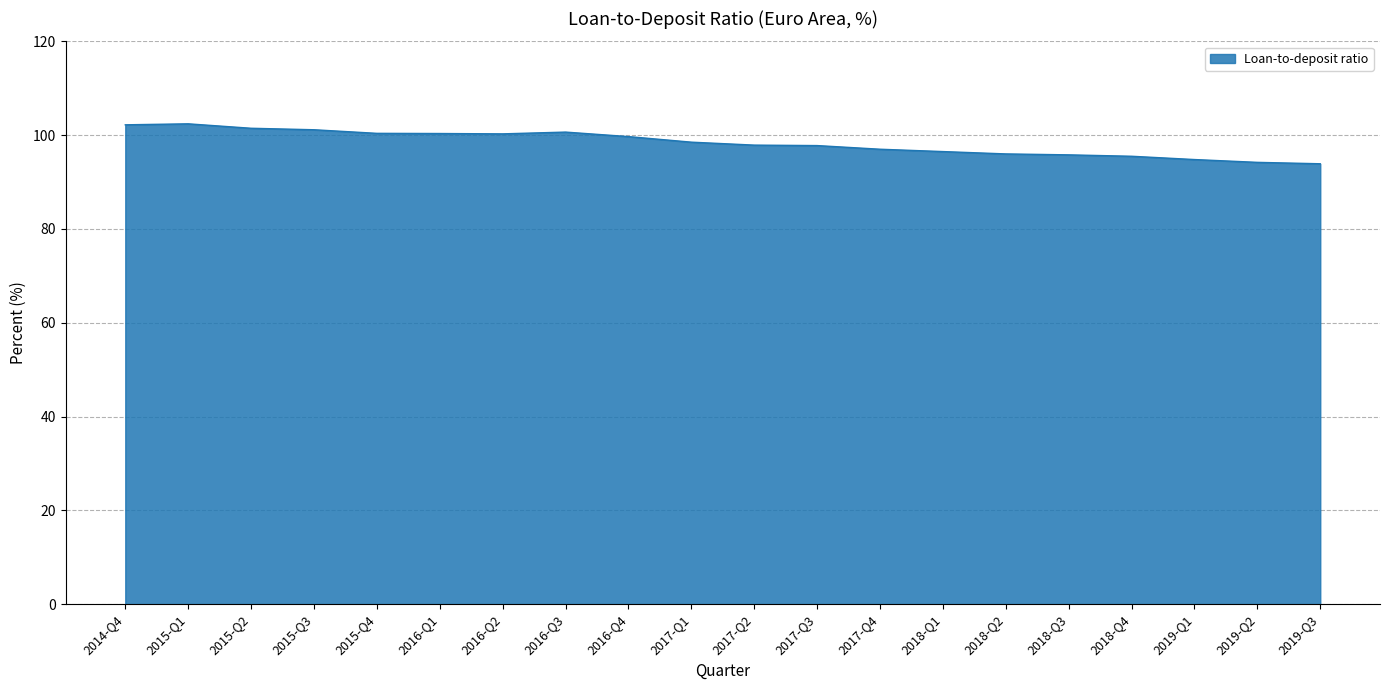

What is the minimum value shown in the chart?

93.9